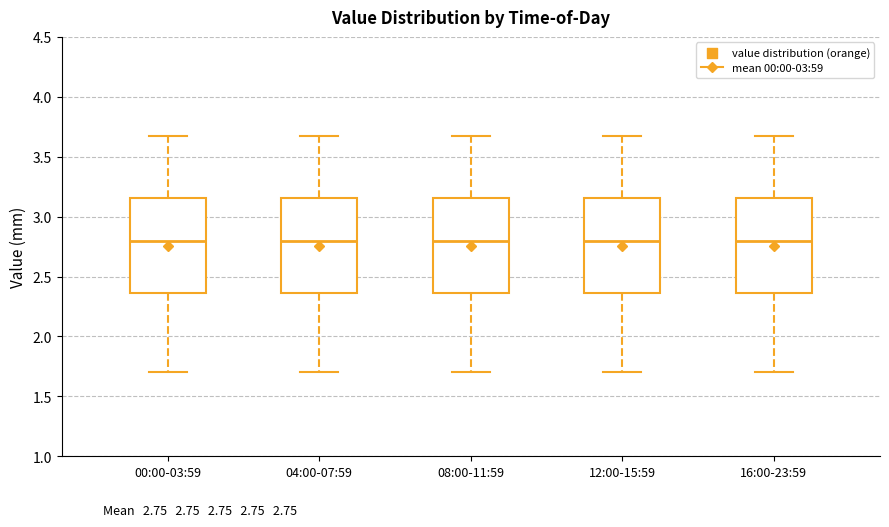

Where does the median line of the box for 12:00-15:59 sit on the y-axis? The values are not printed on the chart, so give them approximately, as read against the axis.

2.80